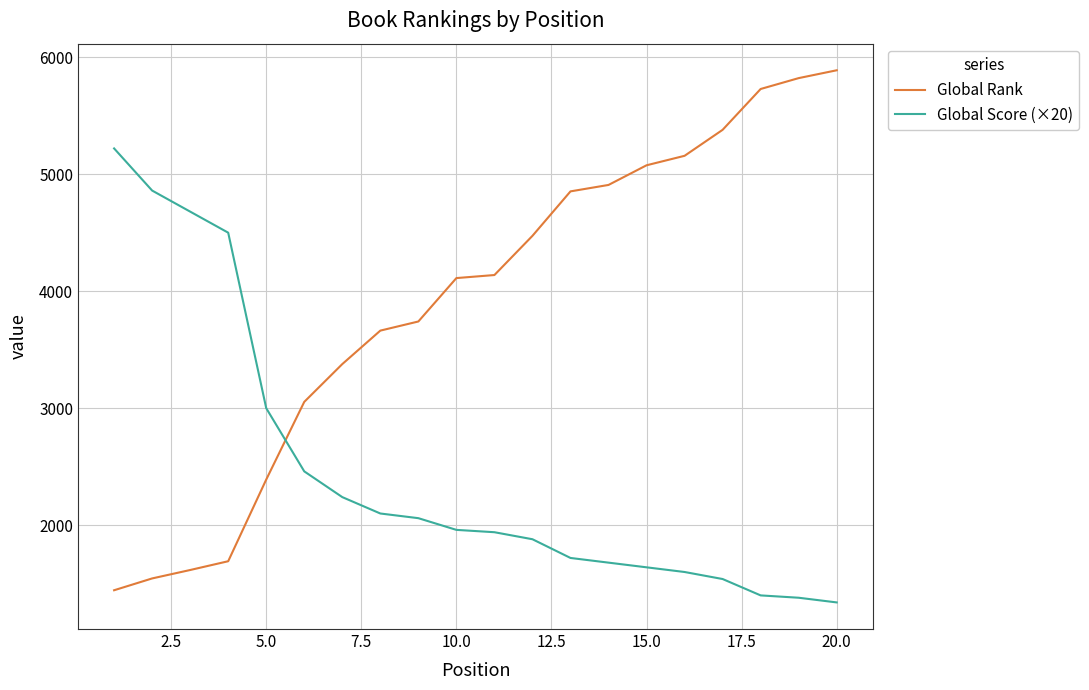

What is the highest value of the Global Rank series?

5888